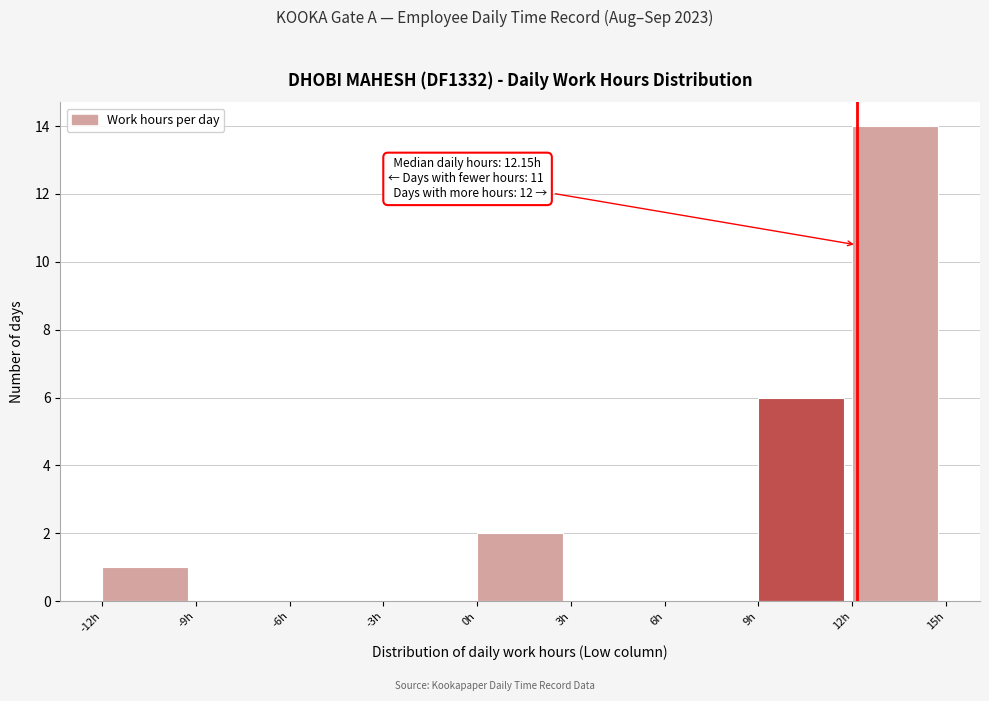

Which range on the x-axis has the tallest bar?

12 to 15